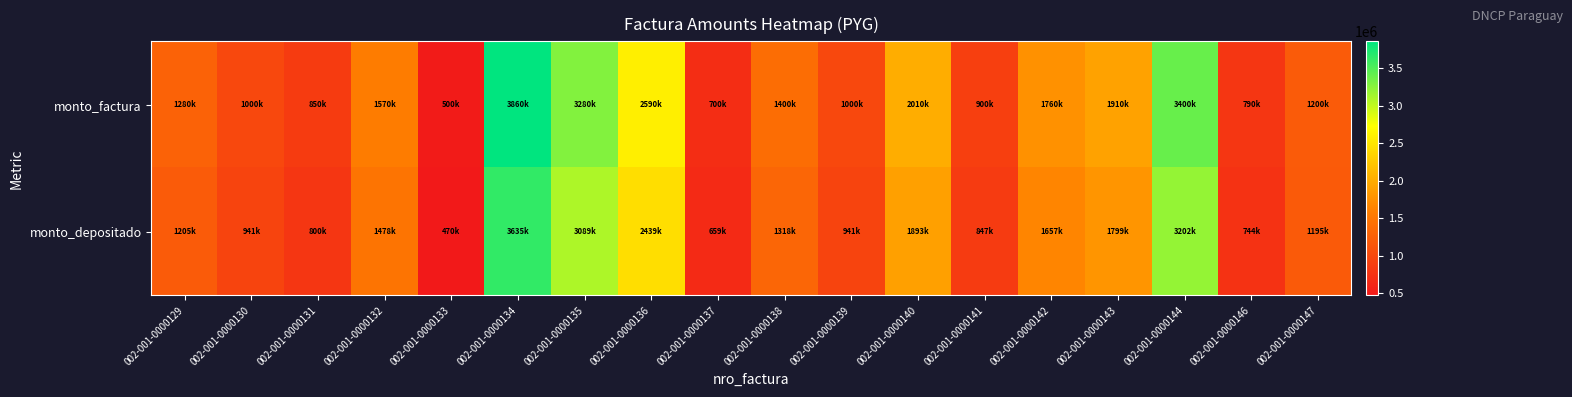

What is the spread (max minus min) of values at 002-001-0000144?

197447